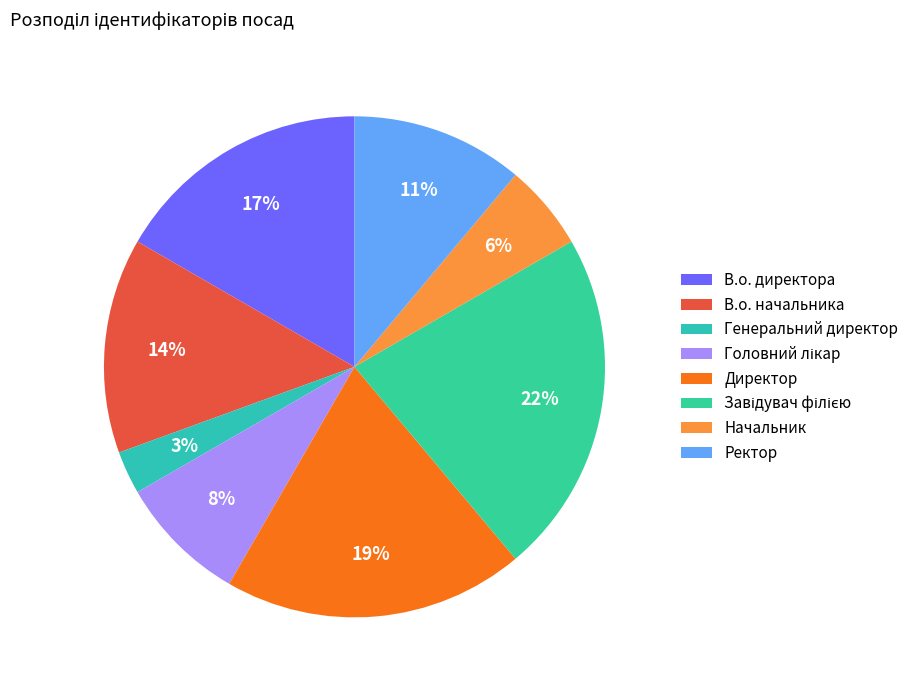

To the nearest percent, what is the difference between the В.о. начальника and Ректор slice percentages?

3%